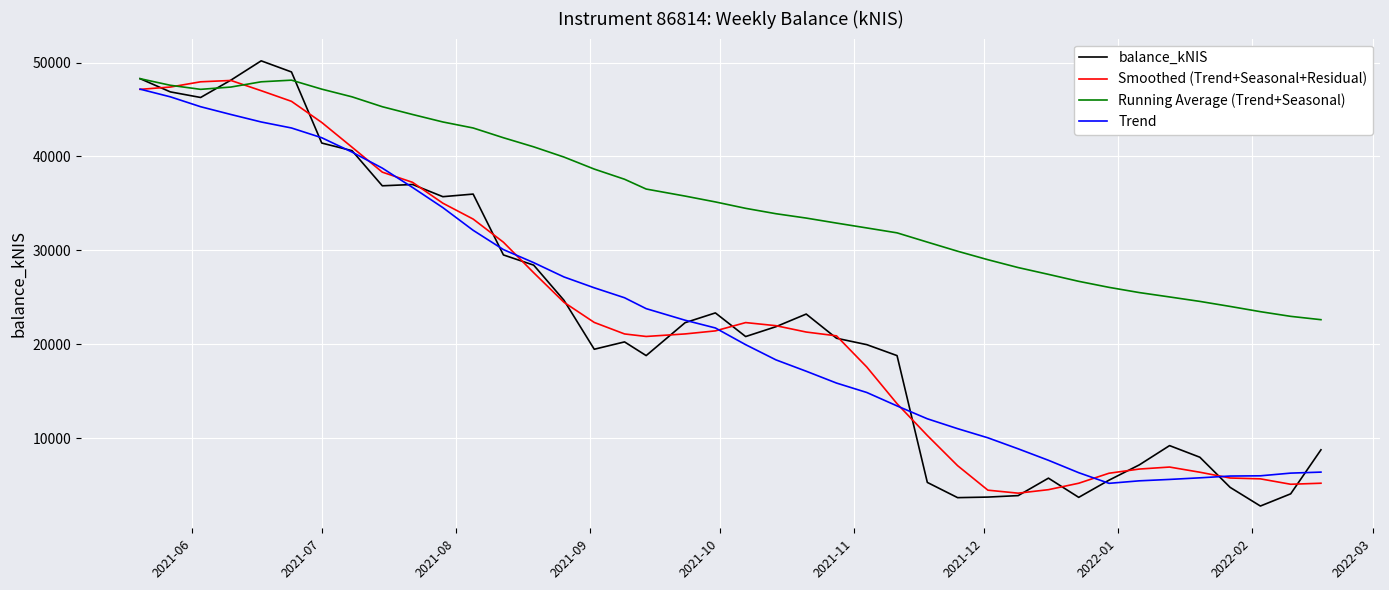

What is the lowest value of the Trend series?

5177.0